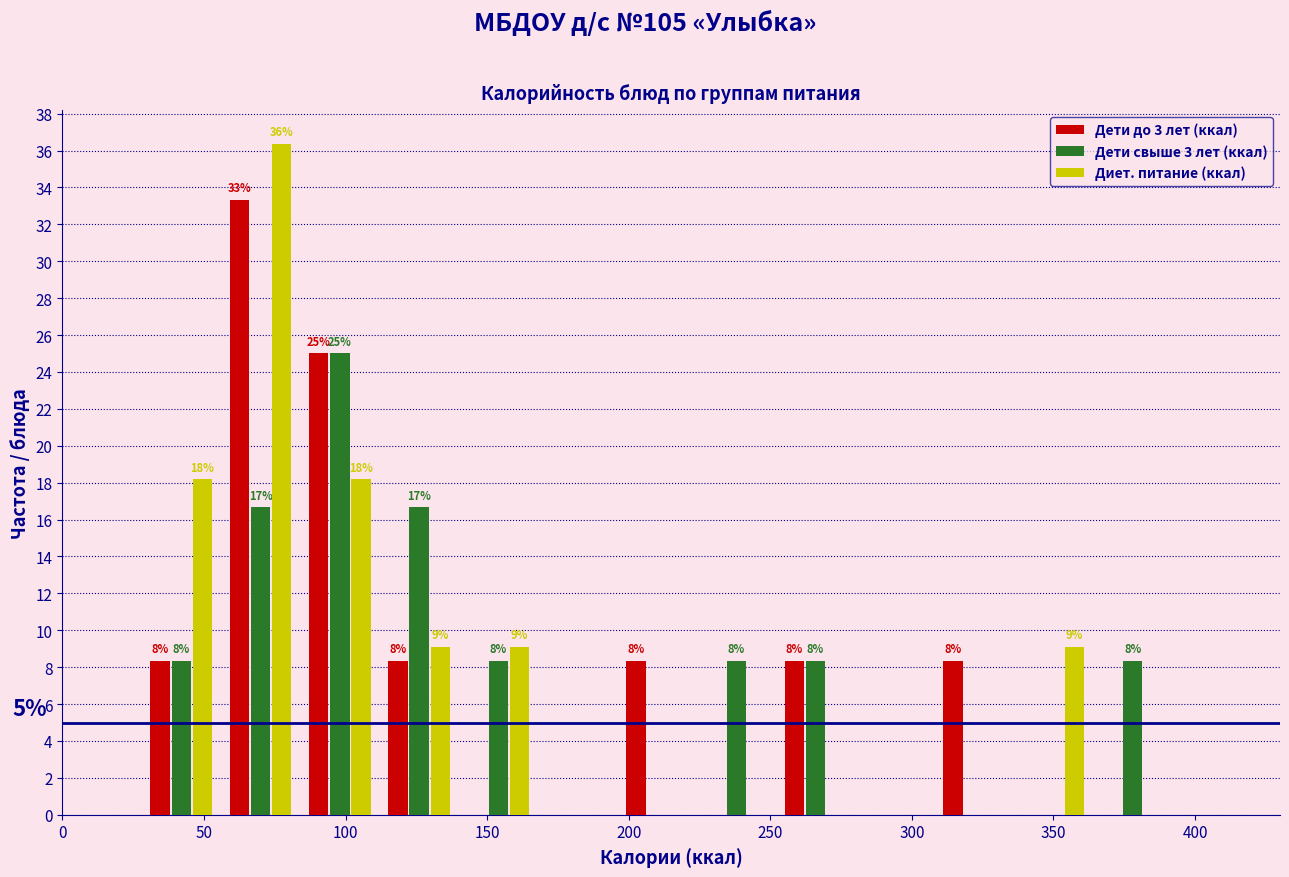

In the Диет. питание (ккал) series, which range on the x-axis has the tallest bar?

56 to 84